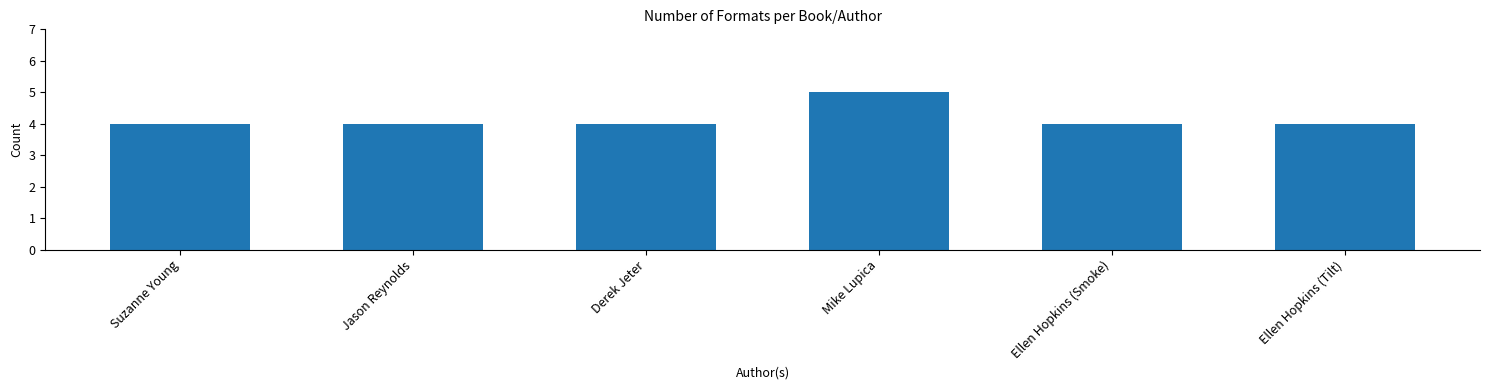

Does the chart contain any negative values?

No